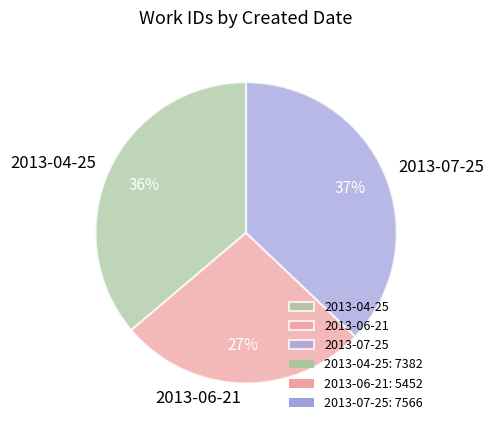

To the nearest percent, what is the difference between the 2013-07-25 and 2013-06-21 slice percentages?

10%